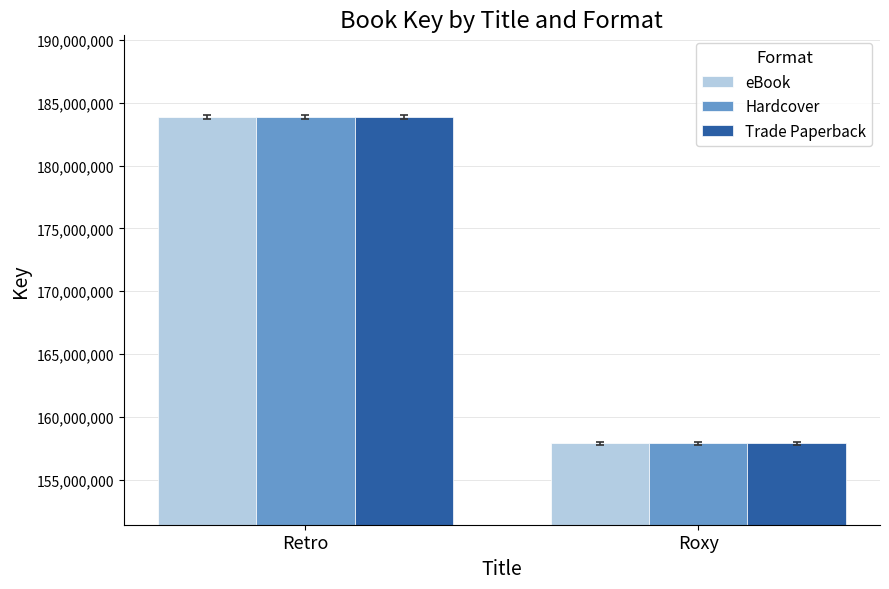

What is the value of the Trade Paperback bar at the 2nd from the left?

157902866